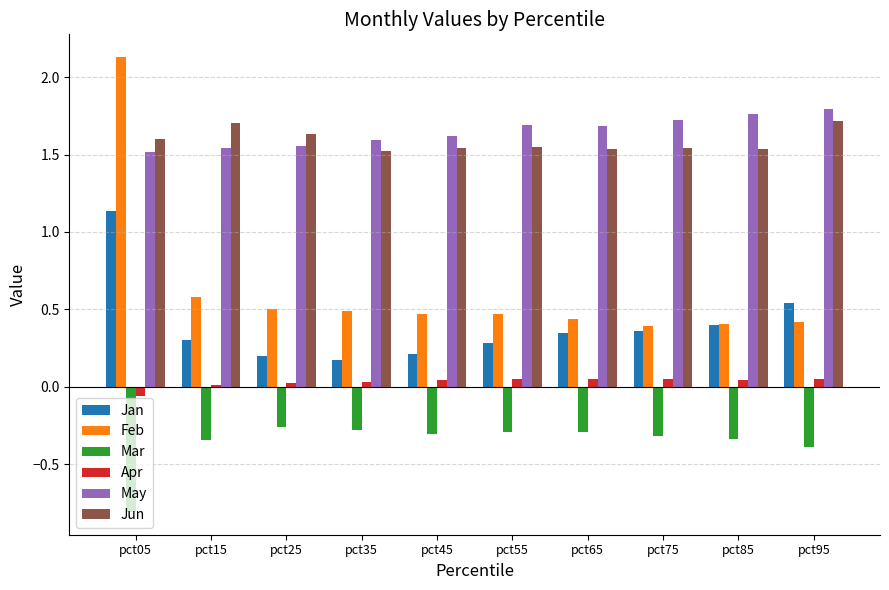

At which category does the chart reach its peak across all series?

pct05